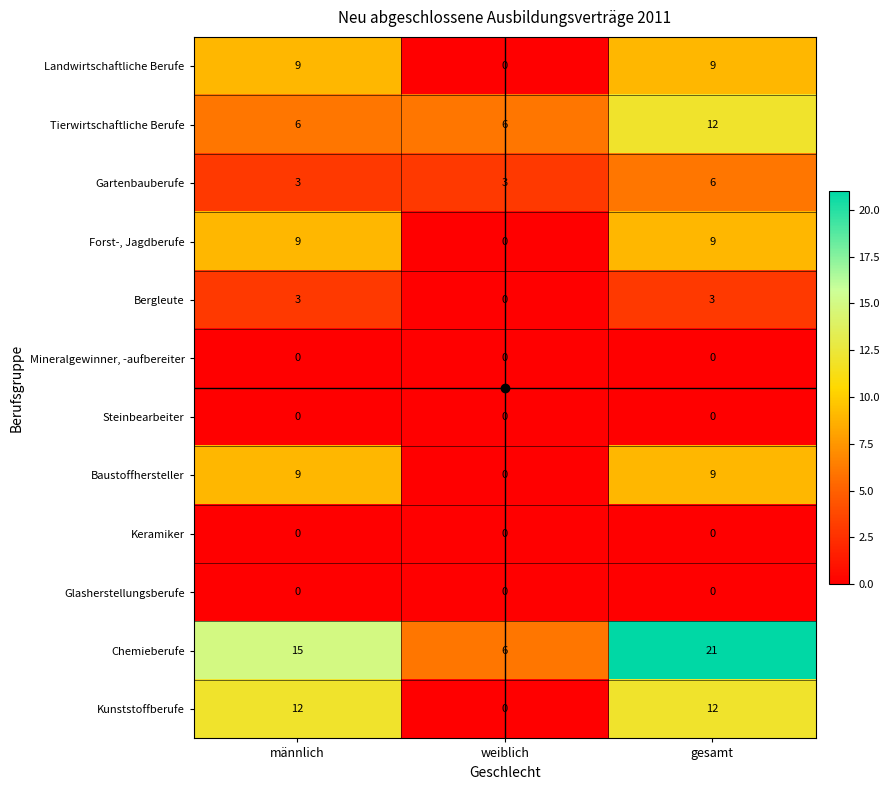

What is the difference between the Gartenbauberufe values at weiblich and gesamt?

3